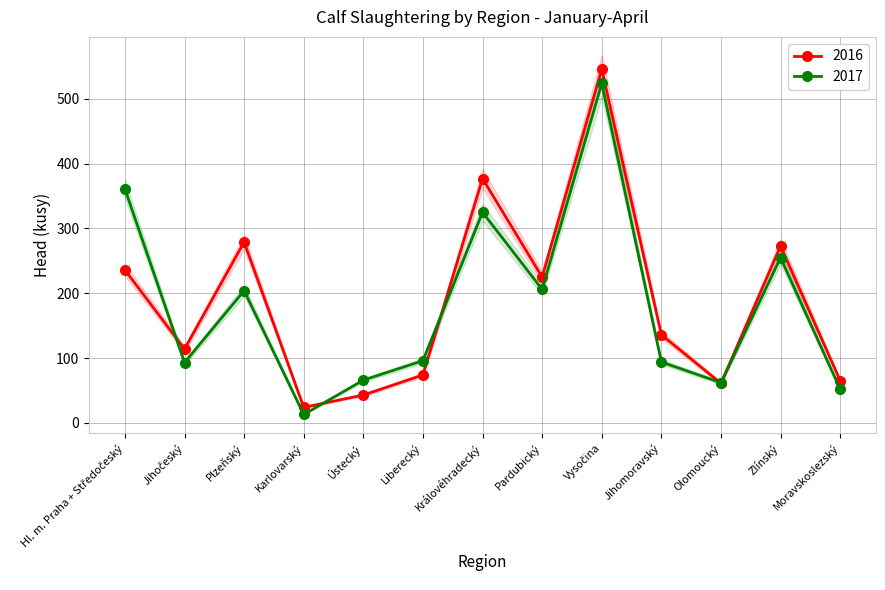

List the series in order of their peak value, lowest first.

2017, 2016